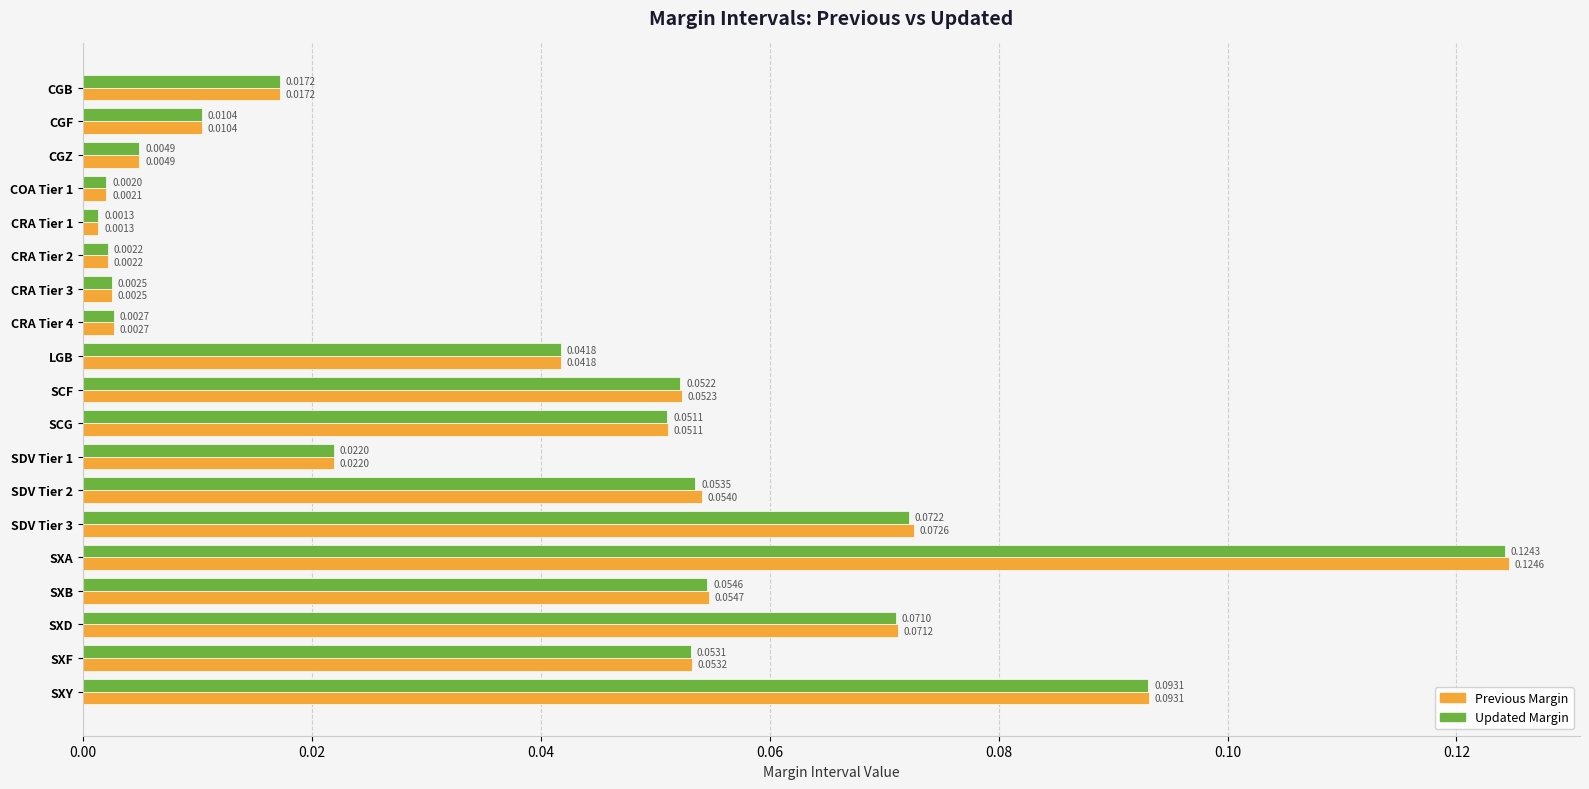

Which series has the widest spread of values?

Previous Margin